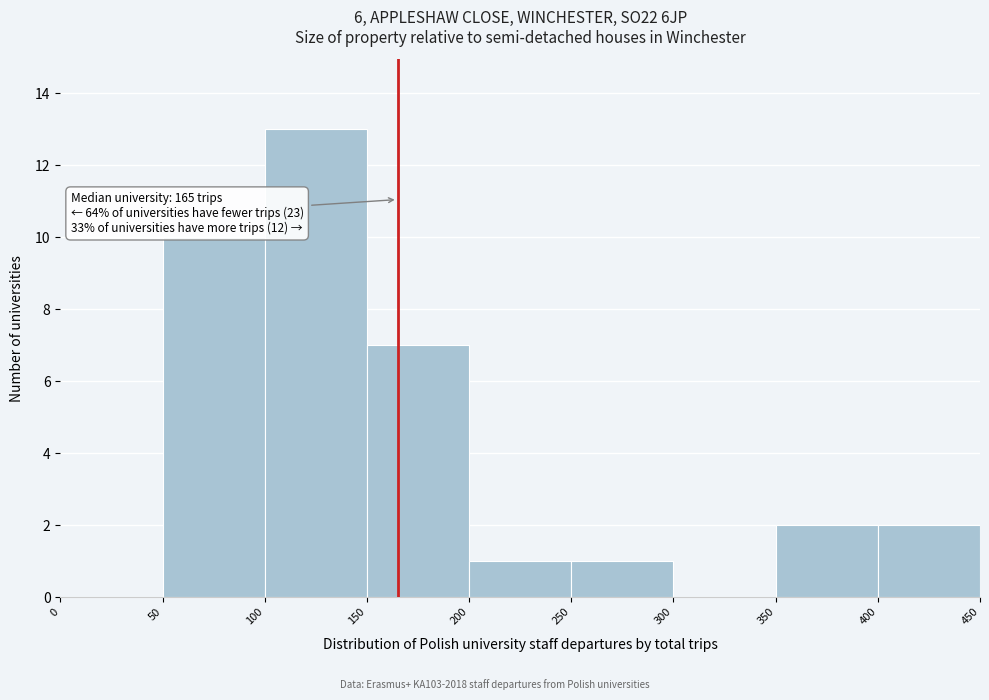

Over which range of the x-axis is the bar tallest?

100 to 150